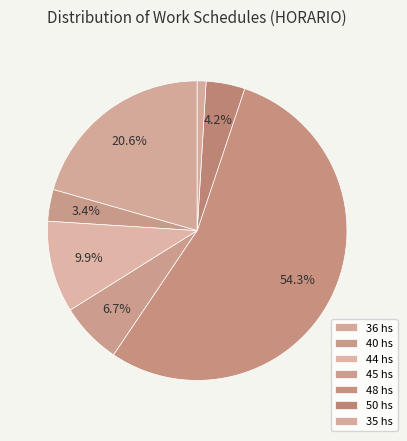

How many segments does this pie chart have?

7